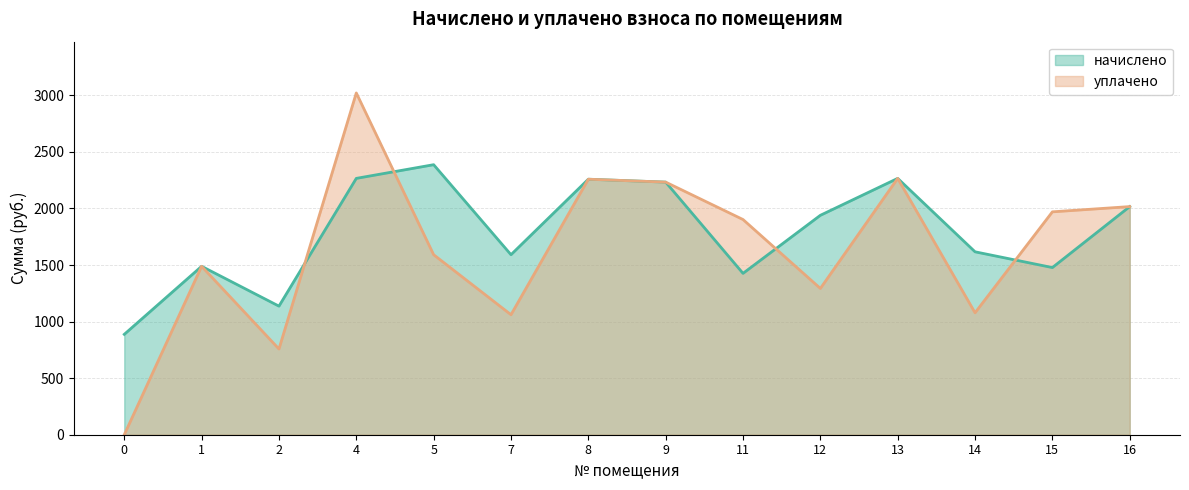

Rank the series by their average value, from lowest to highest.

уплачено, начислено